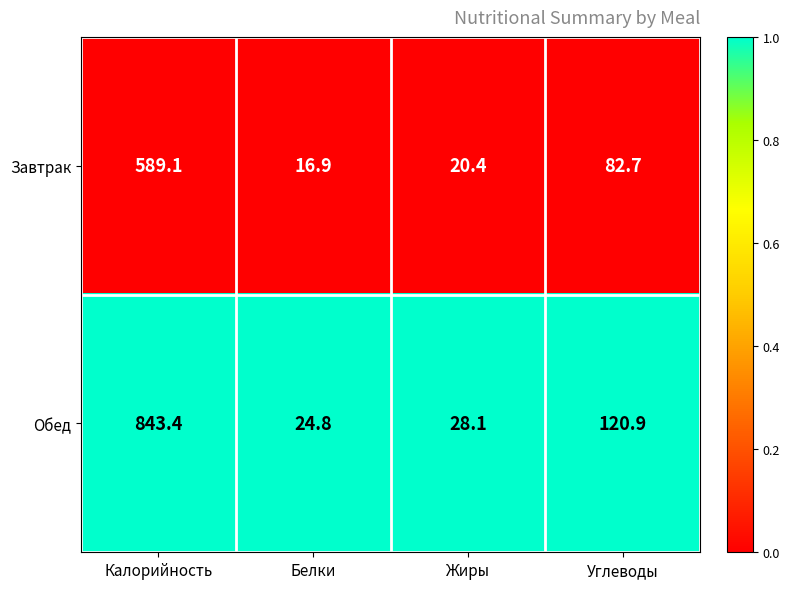

True or false: Обед has a value of 843.4 at Калорийность.

True